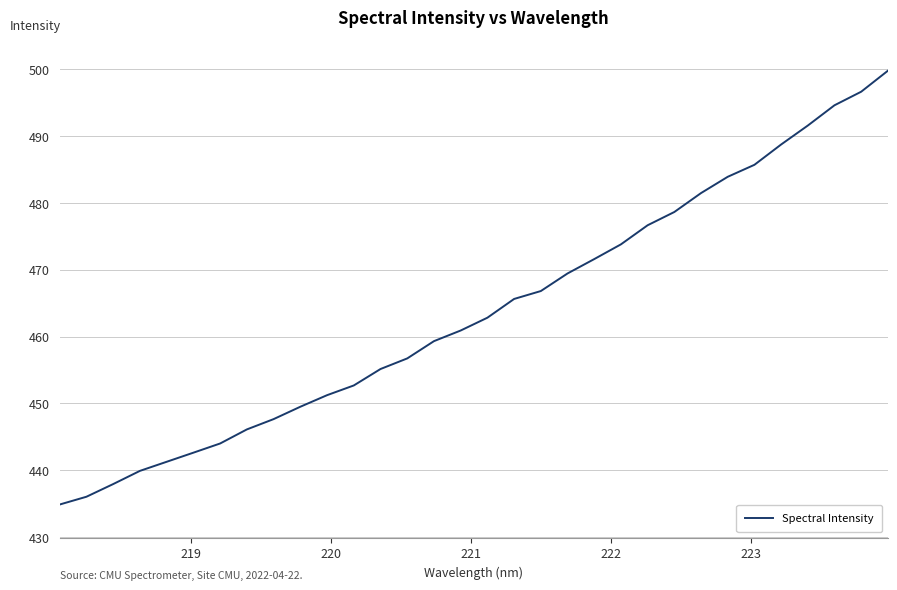

Does the chart display data point markers on the line(s)?

No